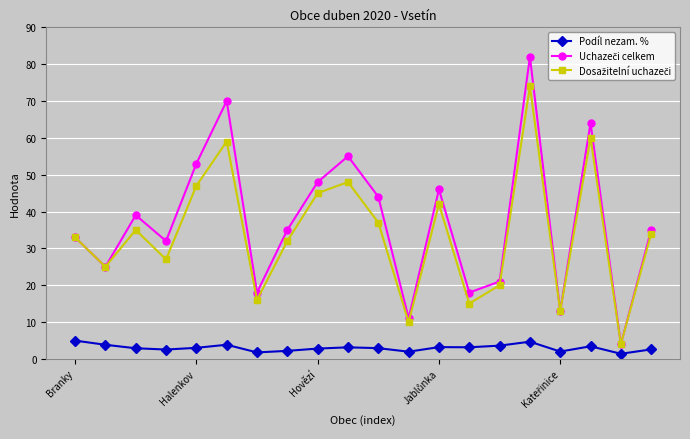

What is the value of the Podíl nezam. % point at the 9th from the left?

2.8